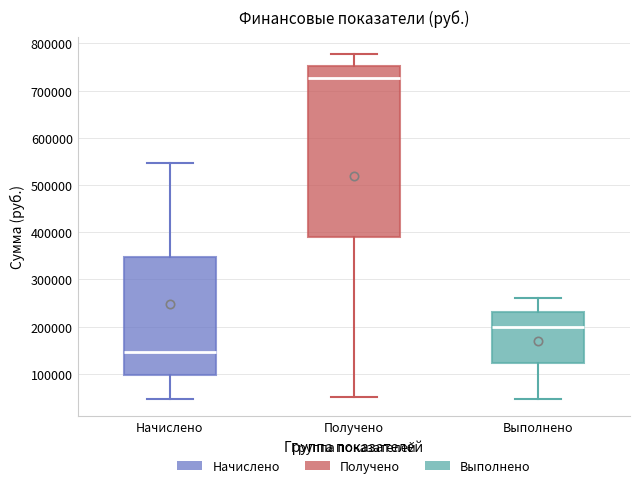

Reading left to right, read every box against the y-axis: the position of its median line, the range the box covers, and the ends of its whiskers. The values are not printed on the chart, so give them approximately, as read against the axis.

Начислено: median 150000, box 100000 to 350000, whiskers 50000 to 550000
Получено: median 730000, box 390000 to 750000, whiskers 50000 to 780000
Выполнено: median 200000, box 120000 to 230000, whiskers 50000 to 260000